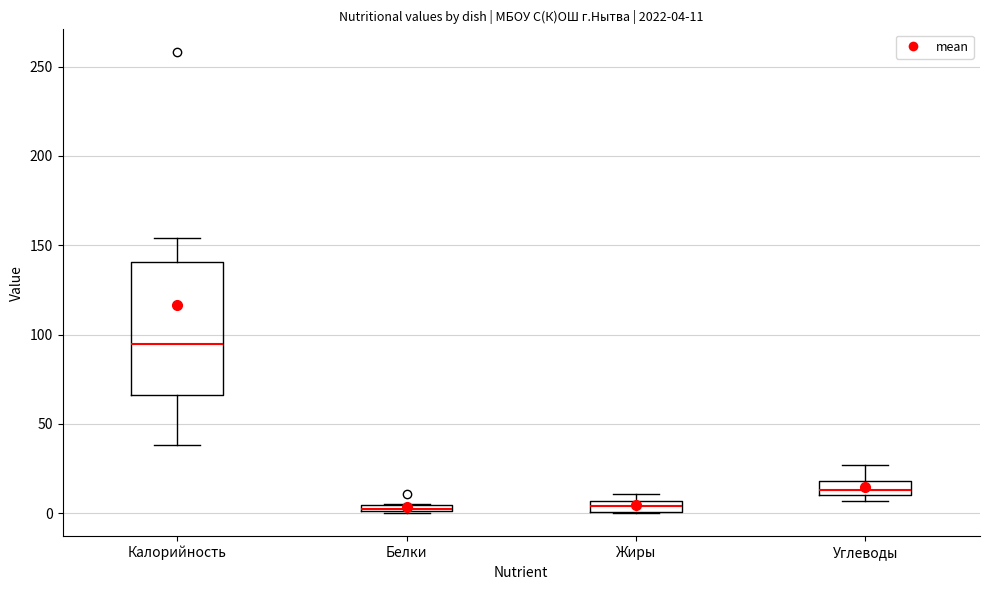

Which box is the tallest, from its lower edge to its upper edge?

Калорийность